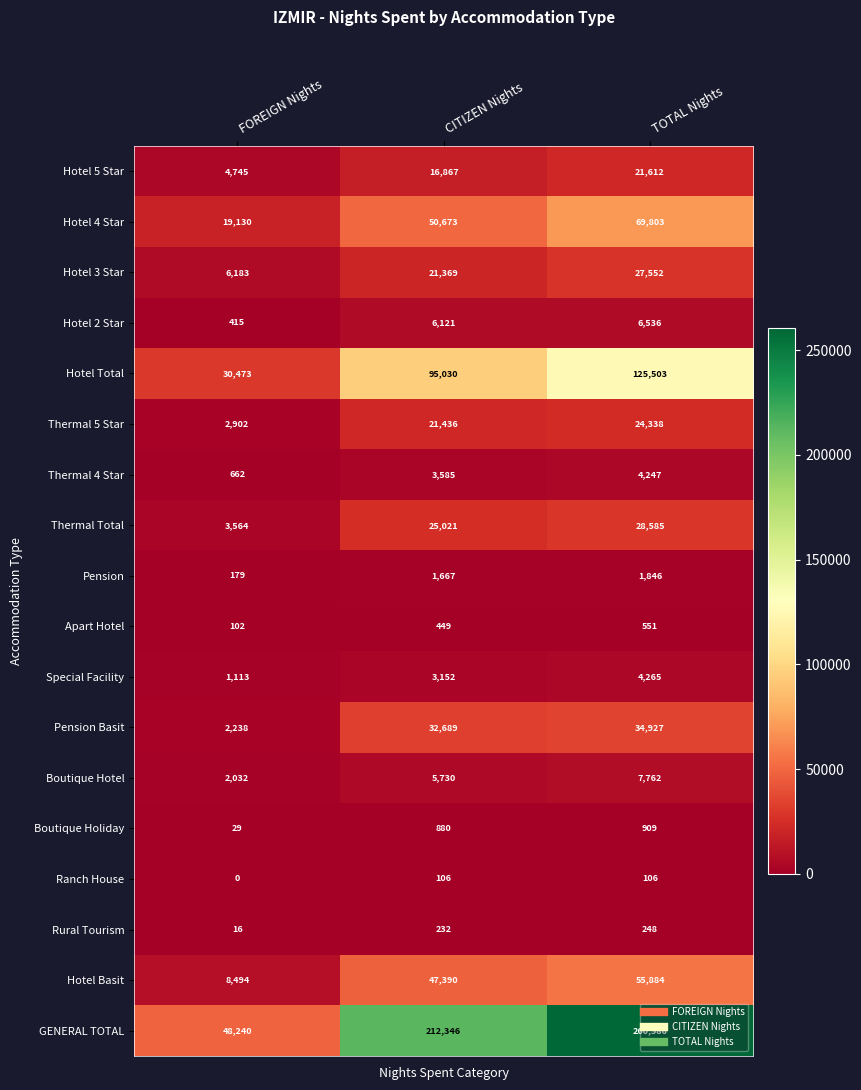

List the series in order of their peak value, highest first.

GENERAL TOTAL, Hotel Total, Hotel 4 Star, Hotel Basit, Pension Basit, Thermal Total, Hotel 3 Star, Thermal 5 Star, Hotel 5 Star, Boutique Hotel, Hotel 2 Star, Special Facility, Thermal 4 Star, Pension, Boutique Holiday, Apart Hotel, Rural Tourism, Ranch House